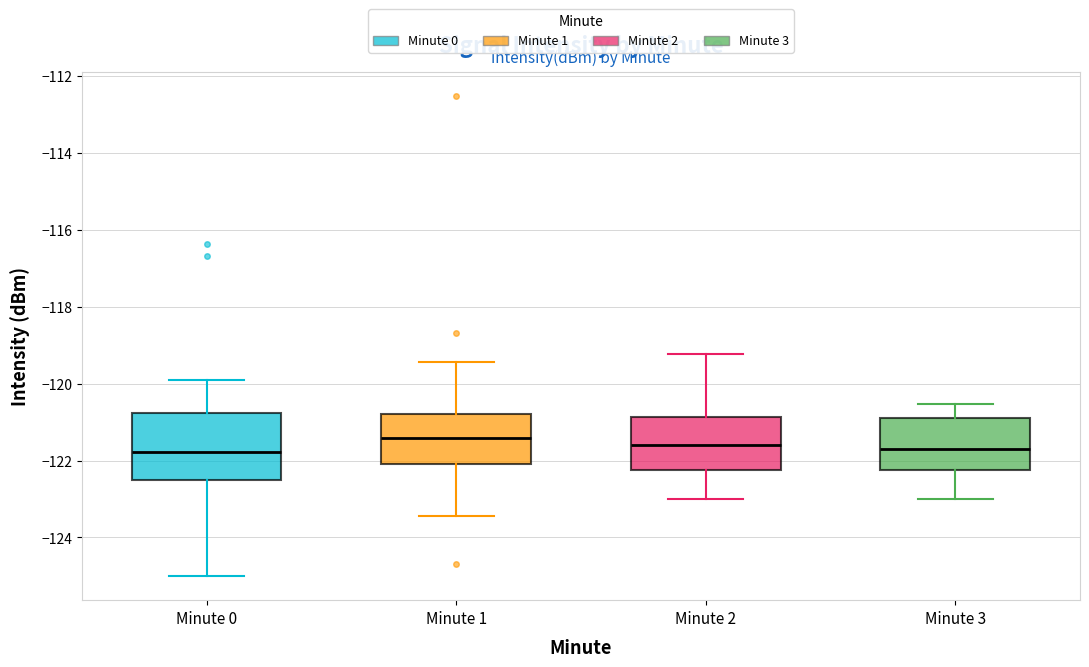

Where does the lower whisker of the box for Minute 0 end on the y-axis? The values are not printed on the chart, so give them approximately, as read against the axis.

-125.0